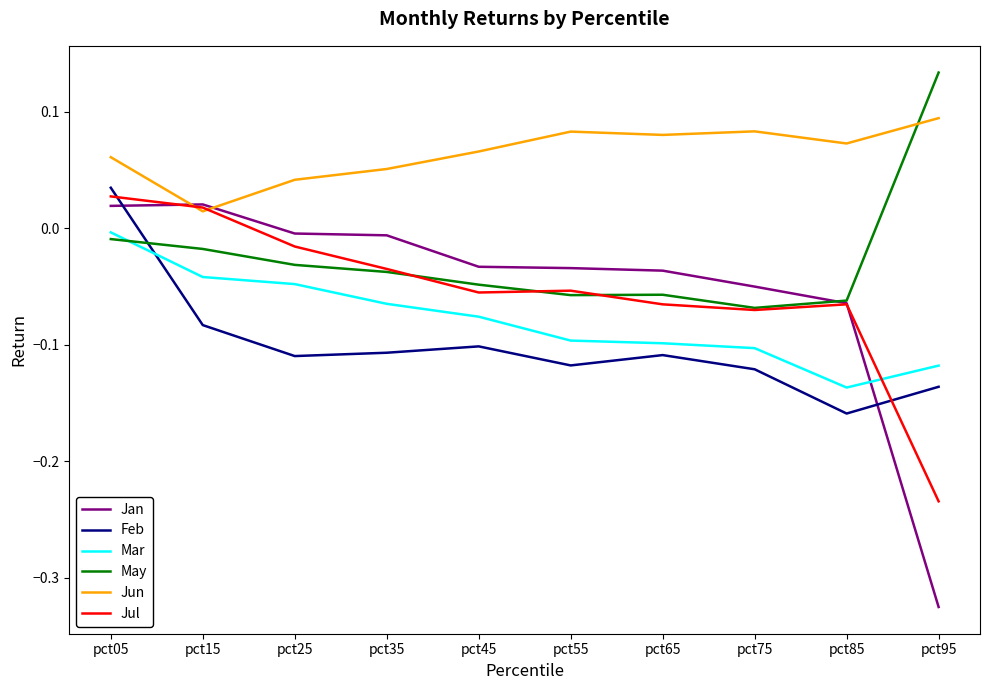

Between pct45 and pct95, which series saw the biggest shift?

Jan